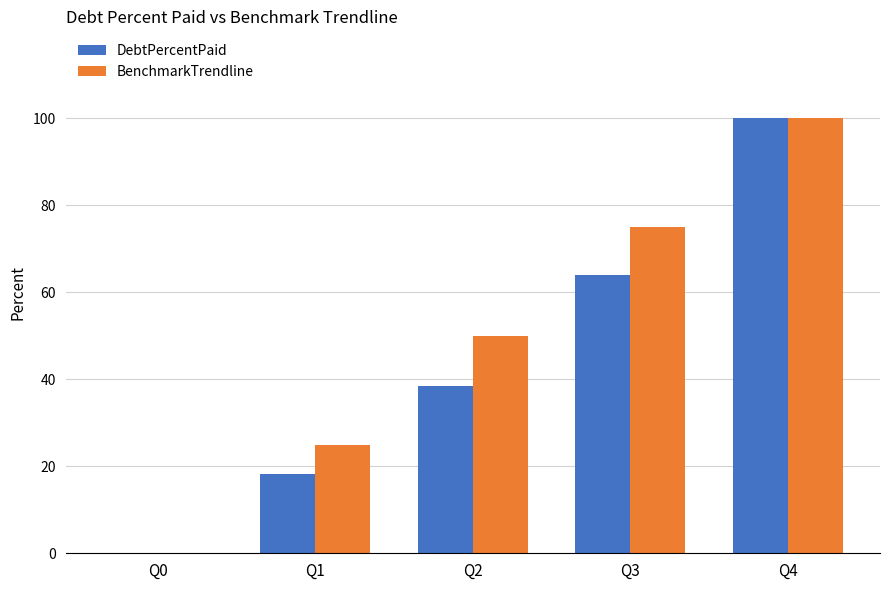

Where does the DebtPercentPaid series first go above 38?

Q2